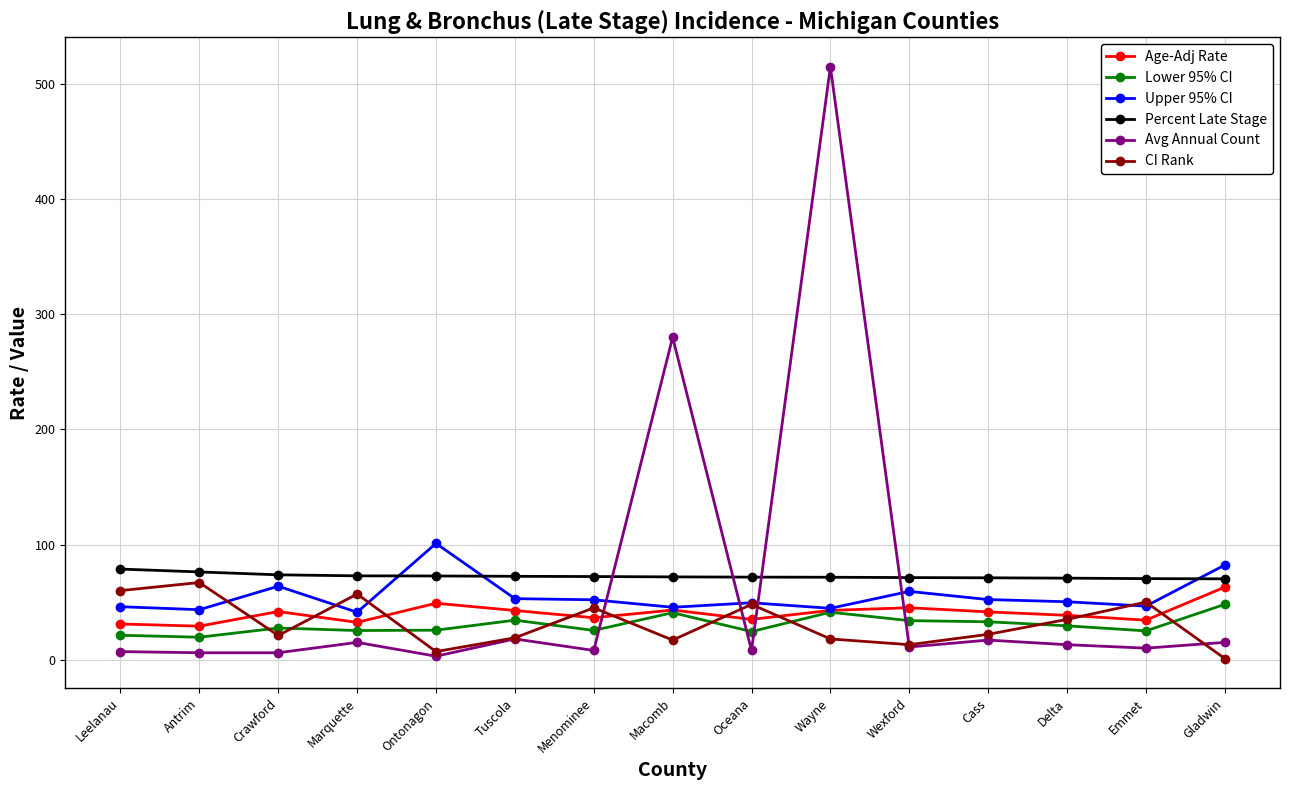

What is the spread (max minus min) of values at Marquette?

57.8